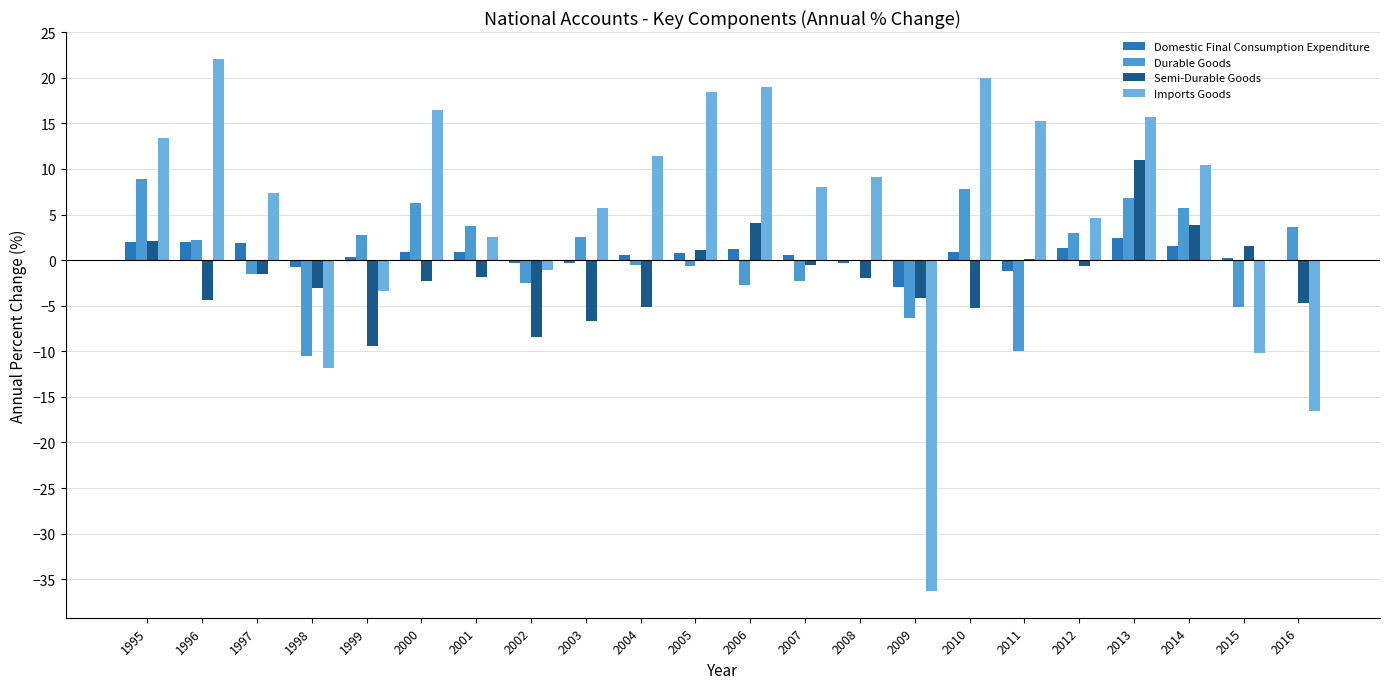

True or false: Imports Goods has a value of 4.8 at 1996.

False